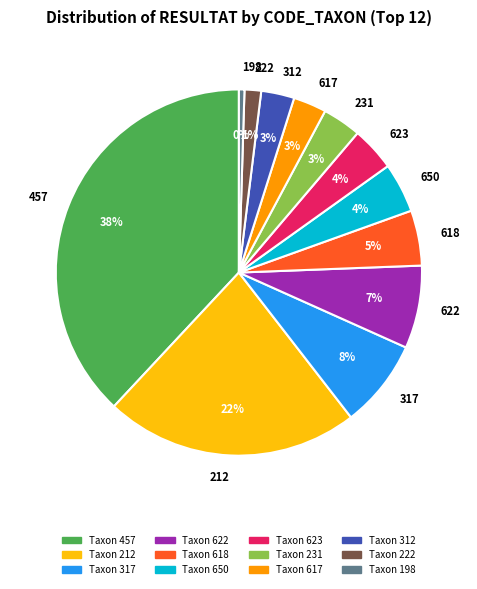

Is there a majority slice in this chart?

No